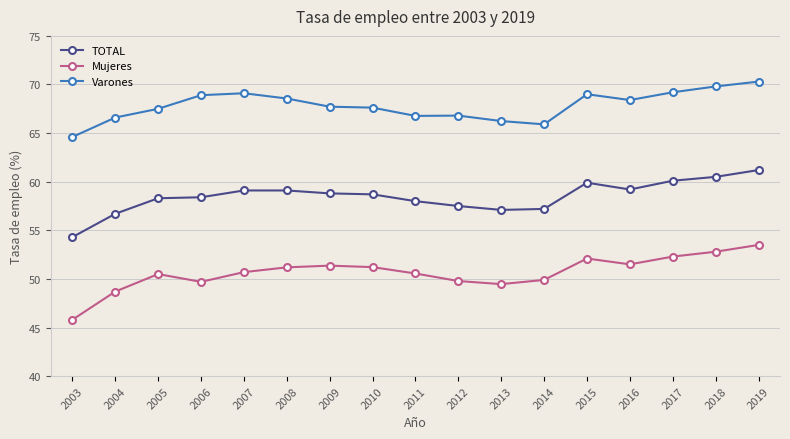

Where is the first local minimum for Mujeres?

2006